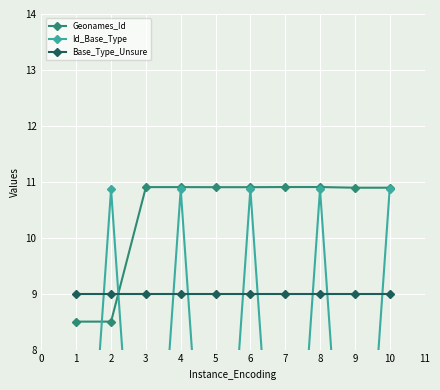

What is the value of the Geonames_Id point at the 1st from the left?

8.5